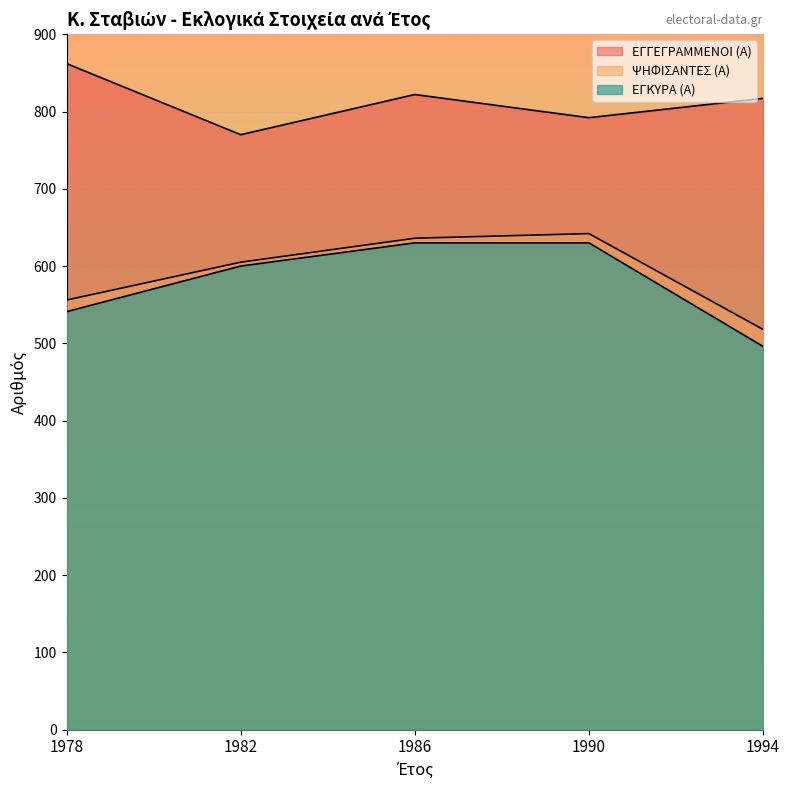

What are all the series names shown in the legend?

ΕΓΓΕΓΡΑΜΜΕΝΟΙ (Α), ΨΗΦΙΣΑΝΤΕΣ (Α), ΕΓΚΥΡΑ (Α)